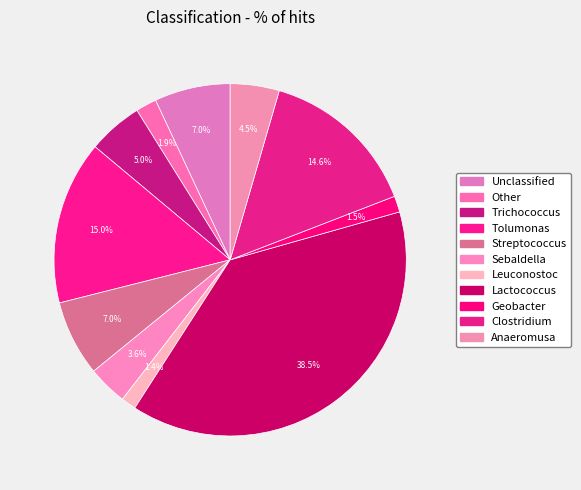

Is it true that Clostridium is 15% of the pie?

True